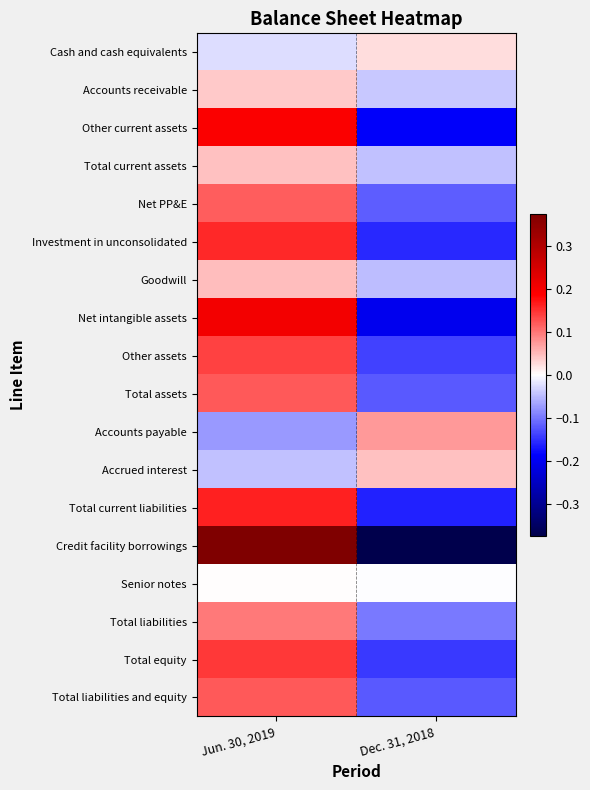

List the series in order of their peak value, highest first.

Credit facility borrowings, Net intangible assets, Other current assets, Total current liabilities, Investment in unconsolidated, Total equity, Other assets, Total assets, Total liabilities and equity, Net PP&E, Total liabilities, Accounts payable, Goodwill, Total current assets, Accrued interest, Accounts receivable, Cash and cash equivalents, Senior notes